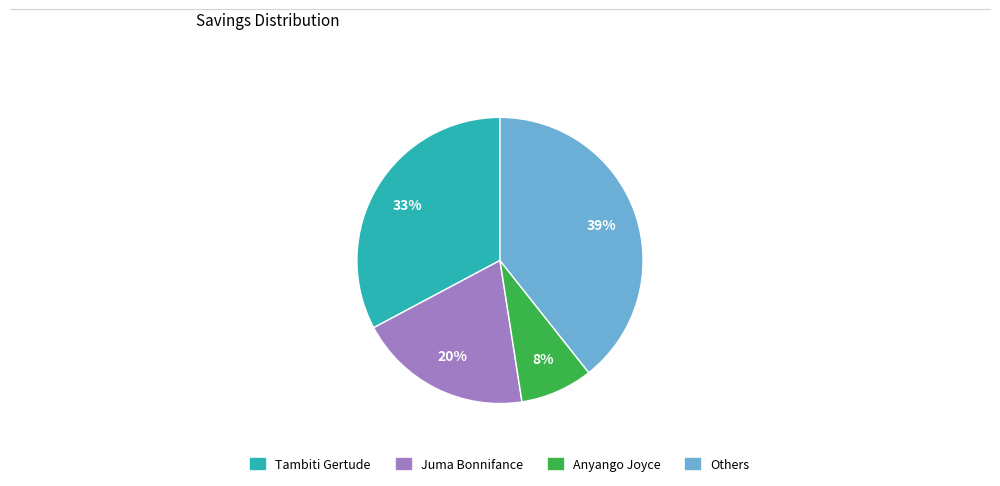

To the nearest percent, what is the average slice percentage?

25%